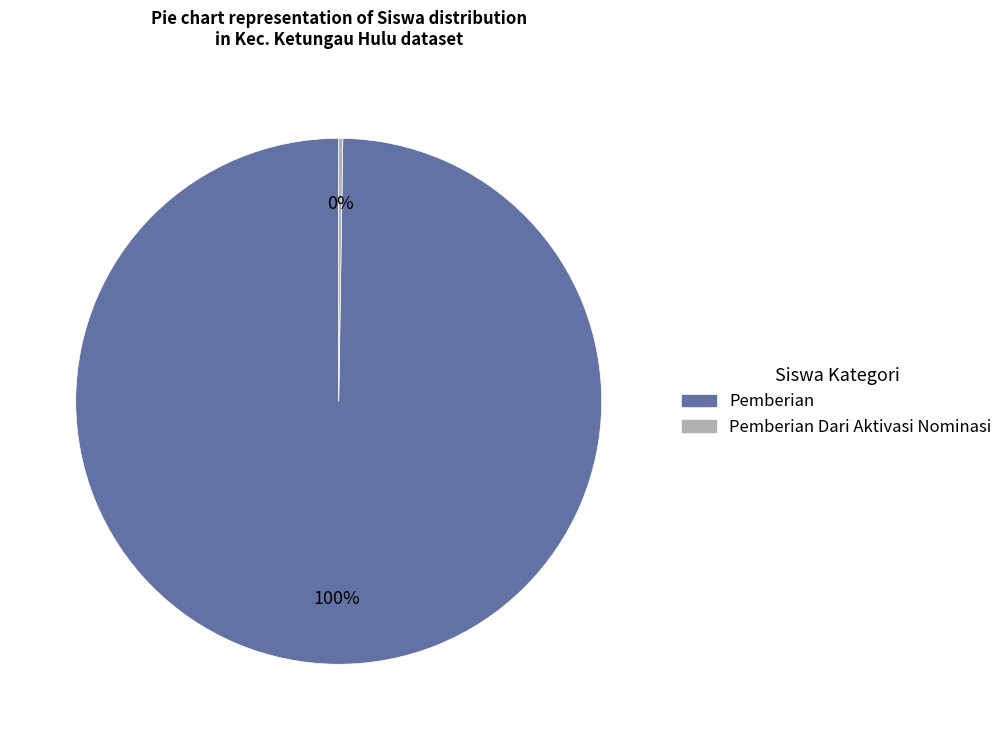

To the nearest percent, what is the average slice percentage?

50%